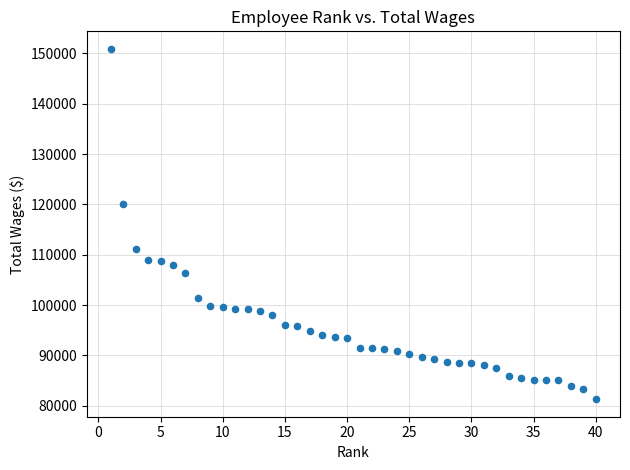

What is the range of X values (max minus min)?

39.0